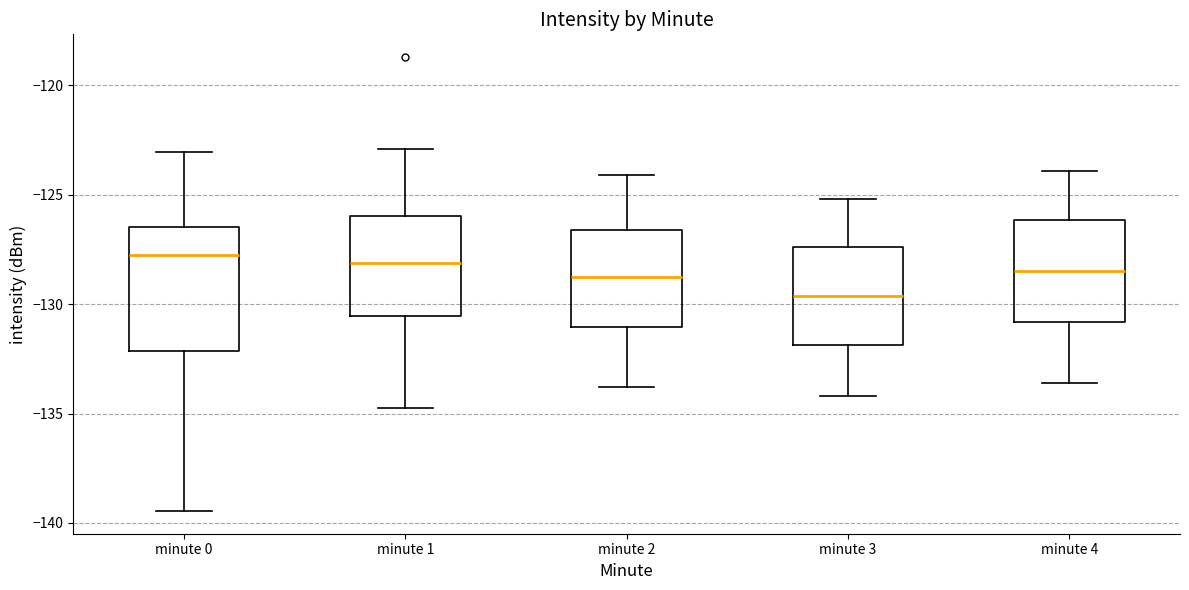

Which box has the lowest median line?

minute 3